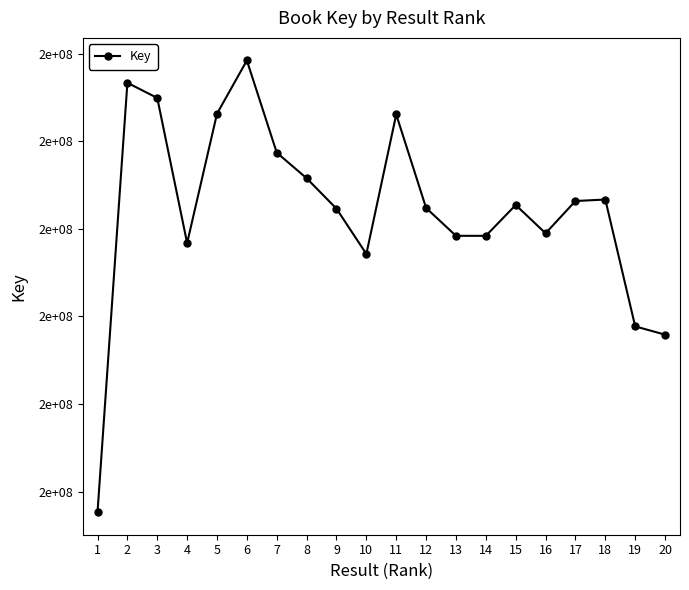

Which has a higher value, 9 or 11?

11